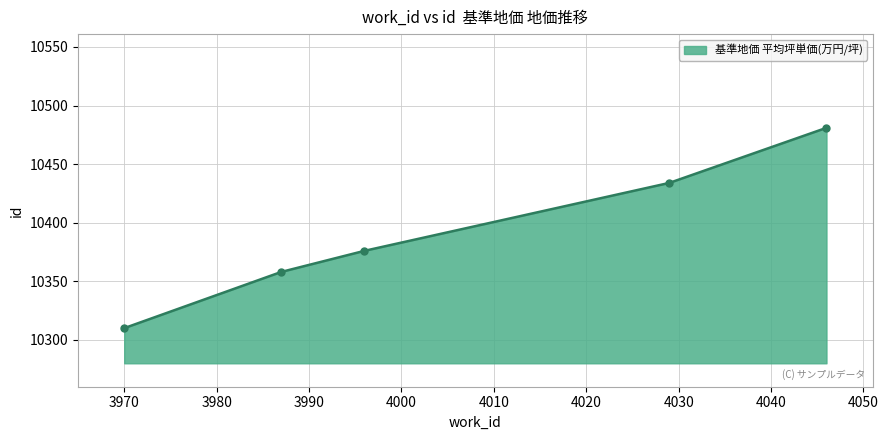

What is the difference between the maximum and minimum values?

171